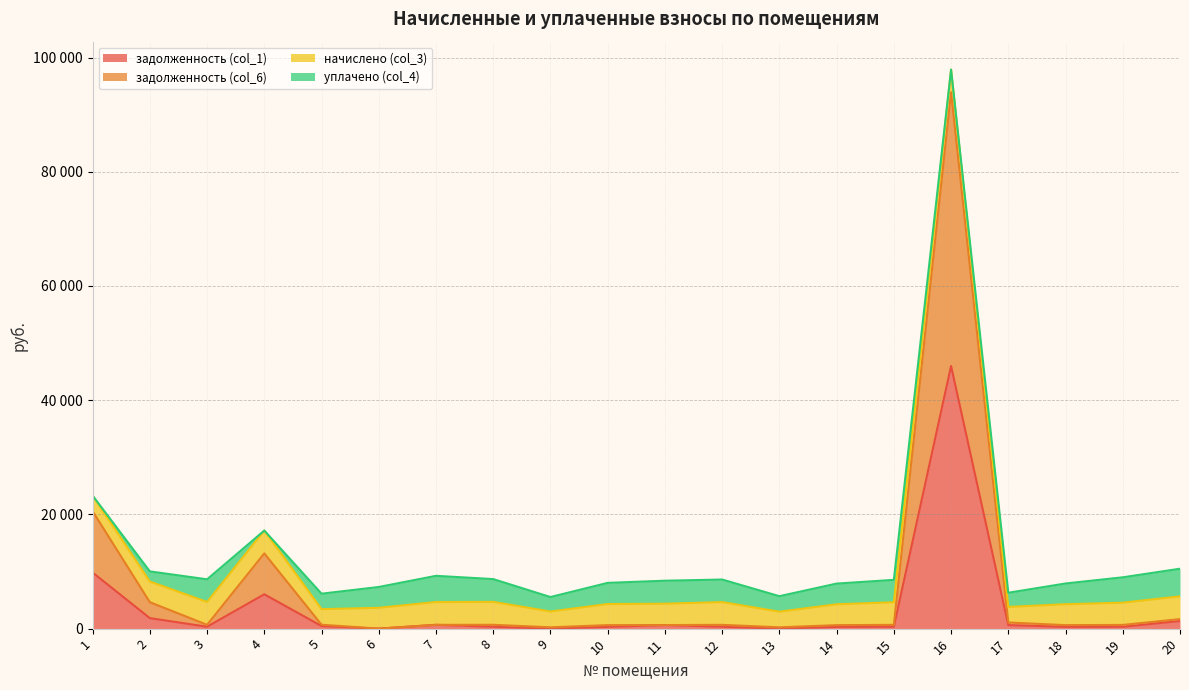

How many data points does each series have?

20